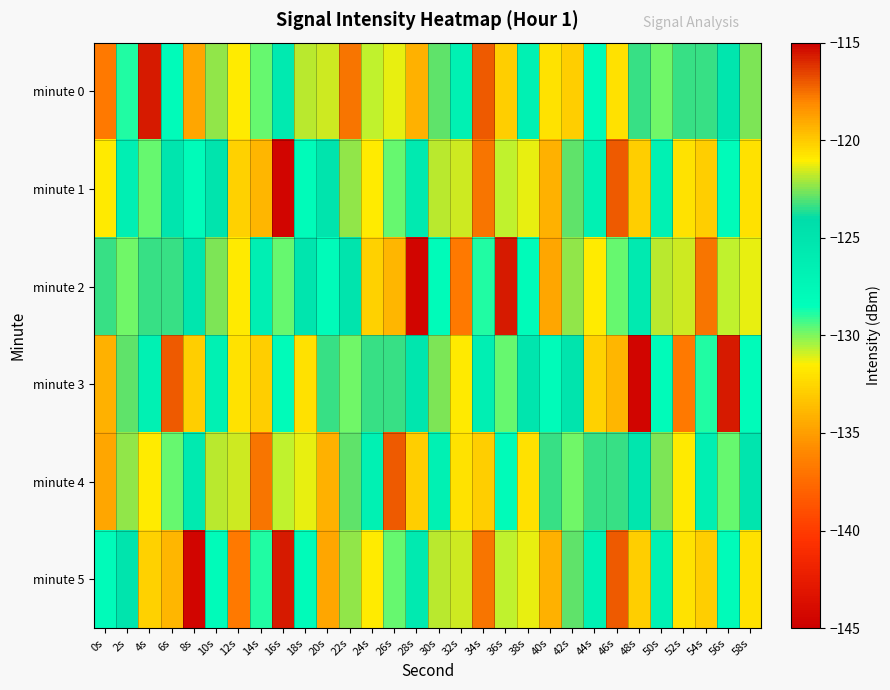

Which label corresponds to the smallest value in the chart?

16s